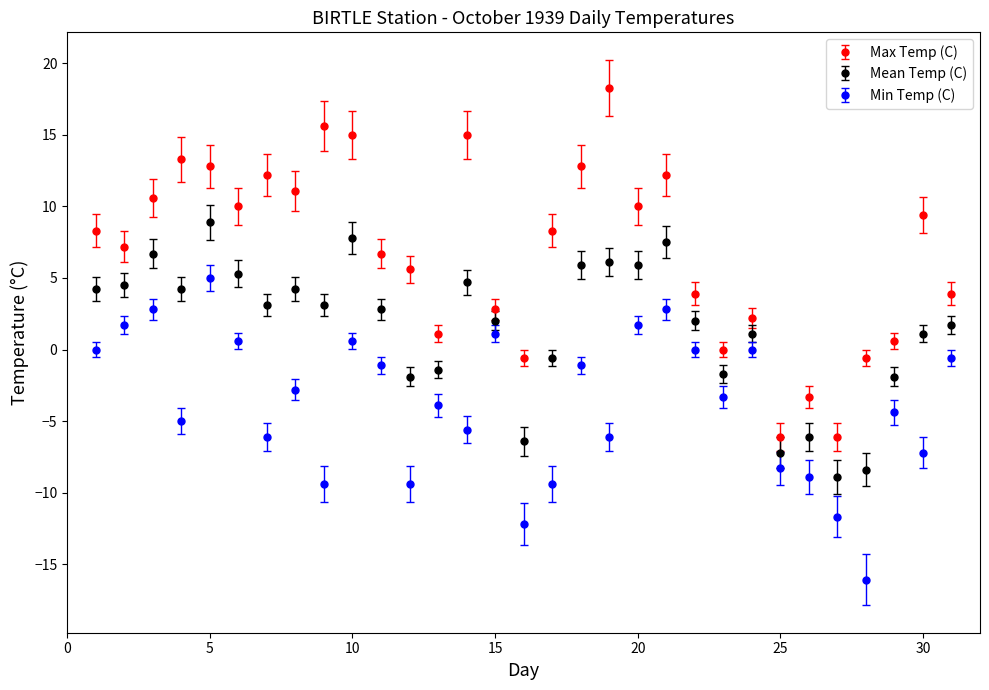

True or false: Min Temp (C) and Mean Temp (C) intersect in this chart.

False